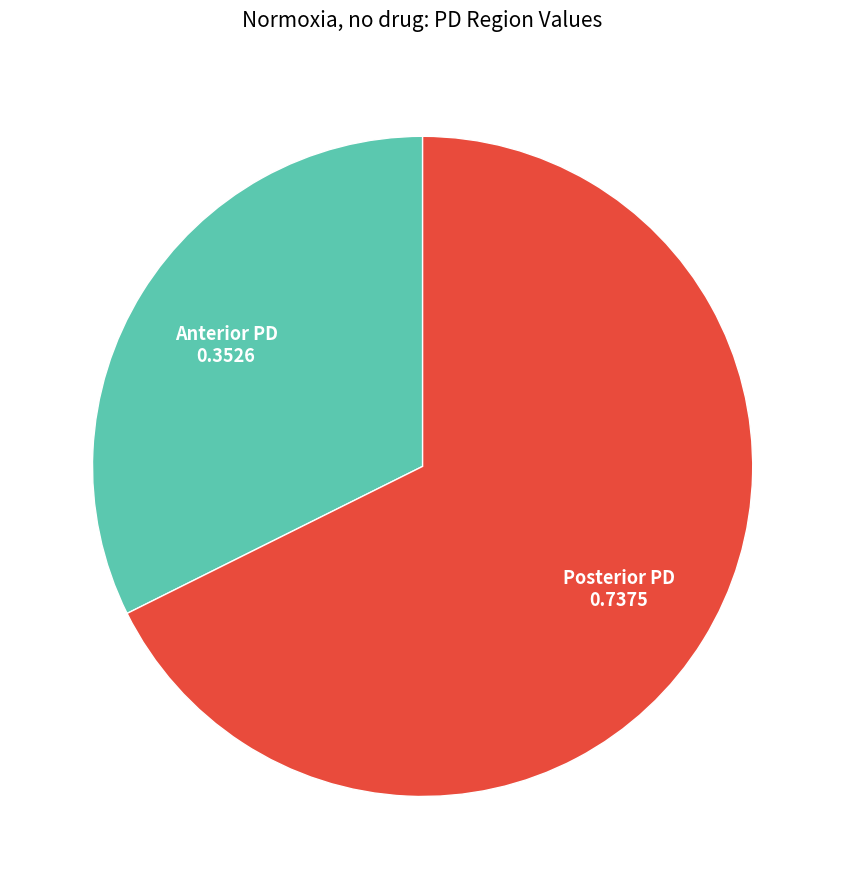

Is there any slice that represents more than half of the pie?

Yes